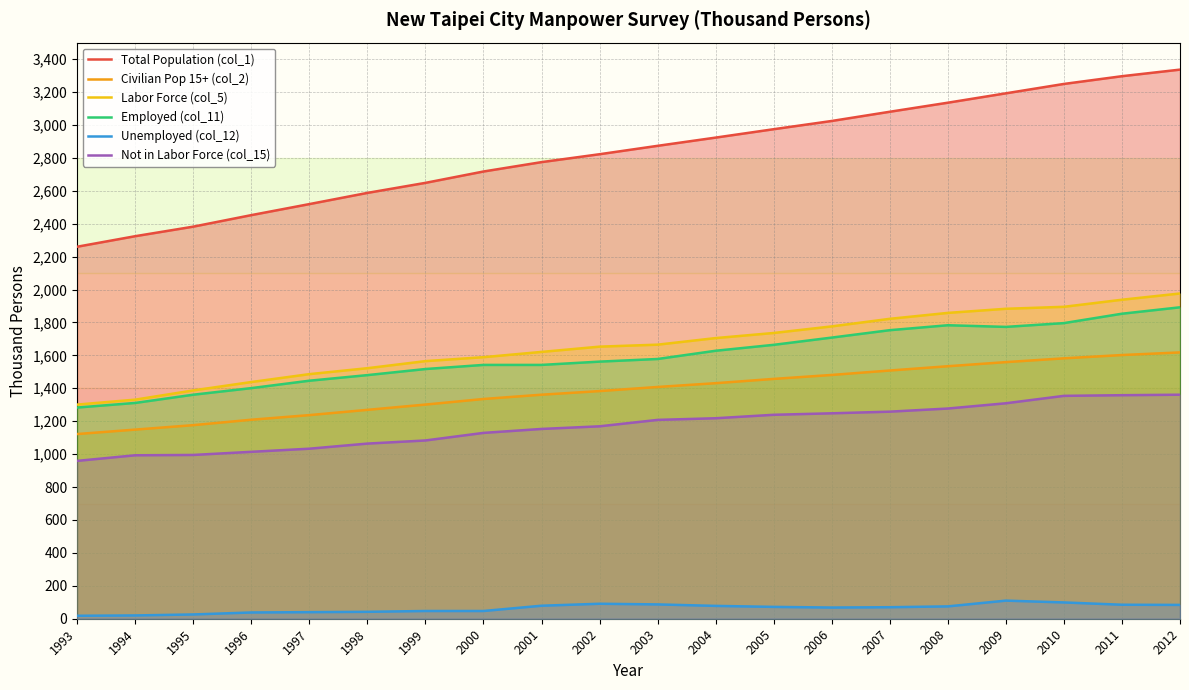

Reading left to right, extract all data points from this chart.

Total Population (col_1): 2260	2324	2382	2452	2519	2587	2648	2717	2774	2822	2873	2923	2974	3024	3080	3135	3192	3249	3296	3336
Civilian Pop 15+ (col_2): 1122	1149	1176	1209	1237	1269	1301	1335	1361	1383	1408	1431	1457	1481	1508	1534	1559	1582	1602	1618
Labor Force (col_5): 1301	1331	1387	1438	1486	1522	1565	1589	1621	1653	1665	1705	1736	1776	1822	1858	1883	1895	1938	1976
Employed (col_11): 1283	1311	1361	1401	1446	1480	1517	1542	1542	1562	1578	1628	1664	1708	1753	1783	1773	1796	1853	1892
Unemployed (col_12): 18	20	26	38	40	42	47	47	79	91	87	78	72	68	70	75	110	99	85	84
Not in Labor Force (col_15): 959	993	995	1014	1033	1064	1083	1129	1153	1169	1208	1218	1239	1248	1258	1277	1309	1354	1358	1361